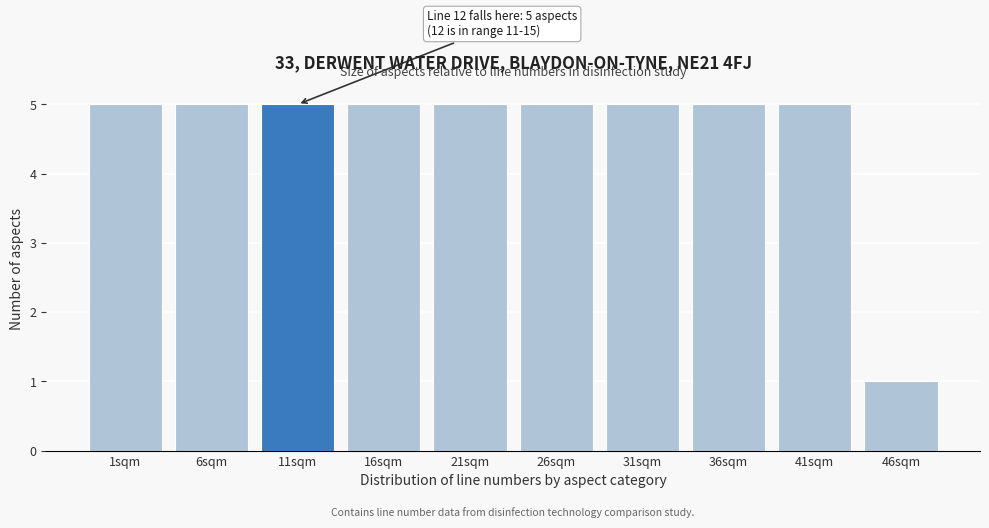

Reading left to right, what are all the values shown in this chart?

5	5	5	5	5	5	5	5	5	1